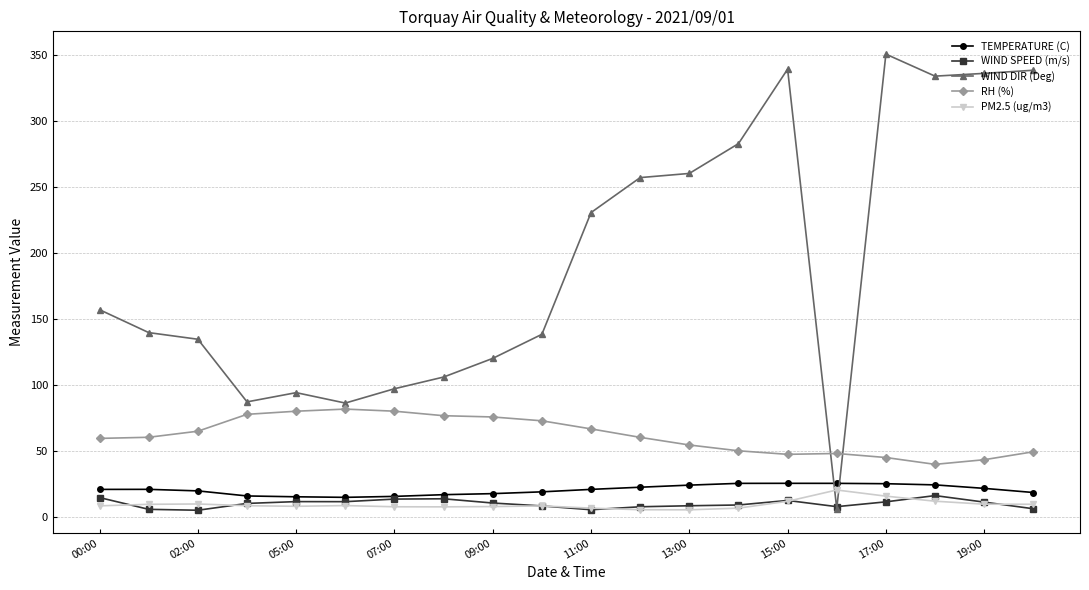

Which series has the widest spread of values?

WIND DIR (Deg)